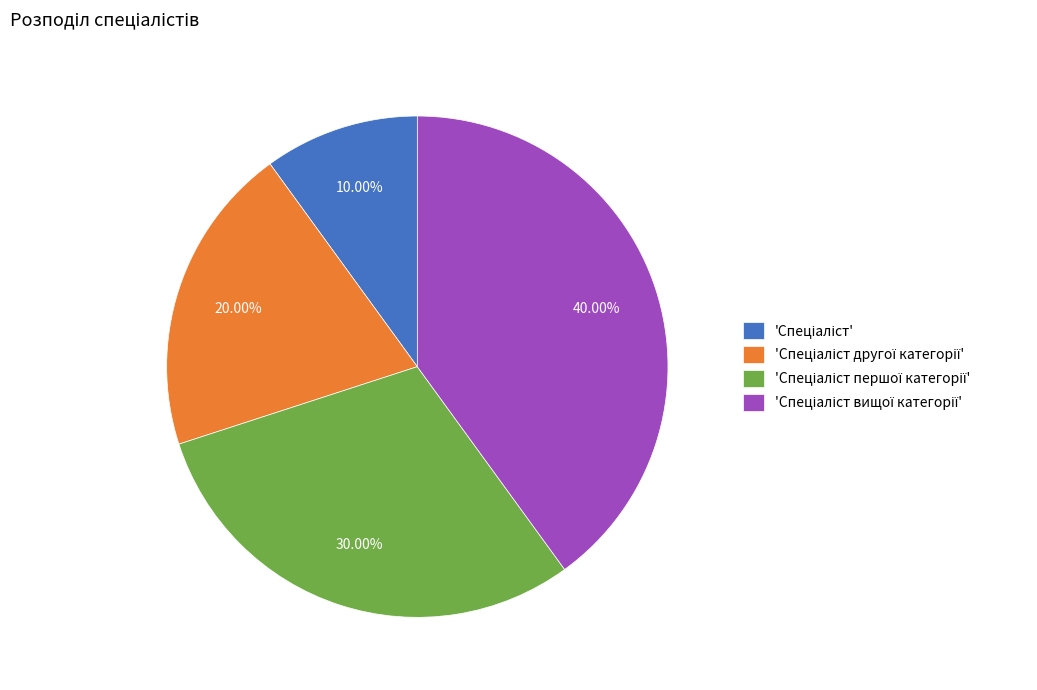

Count the number of slices in the pie.

4